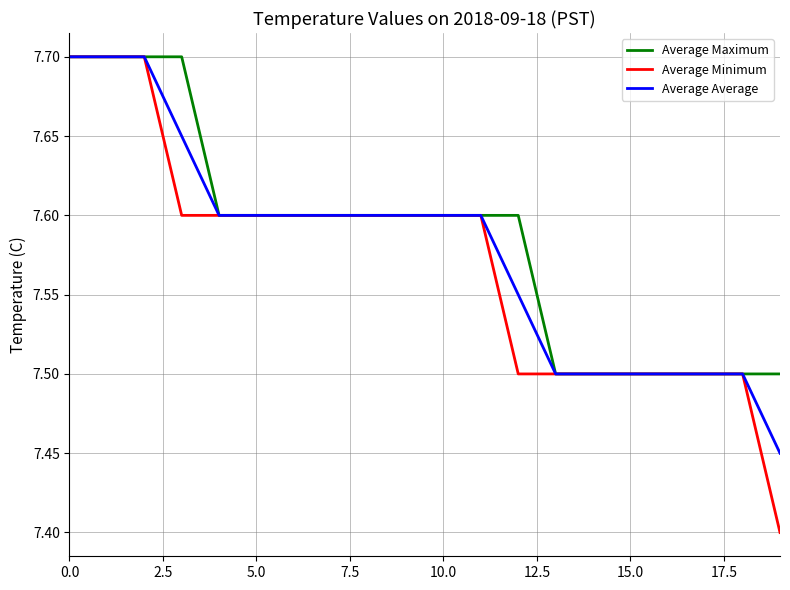

Which series has the widest spread of values?

Average Minimum